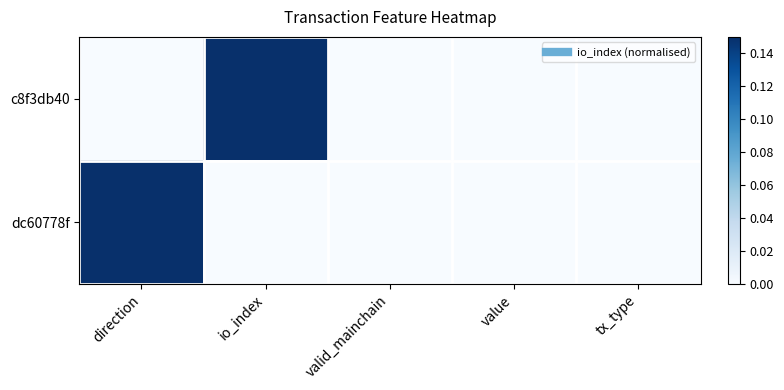

At which category is the sum across all series the highest?

direction